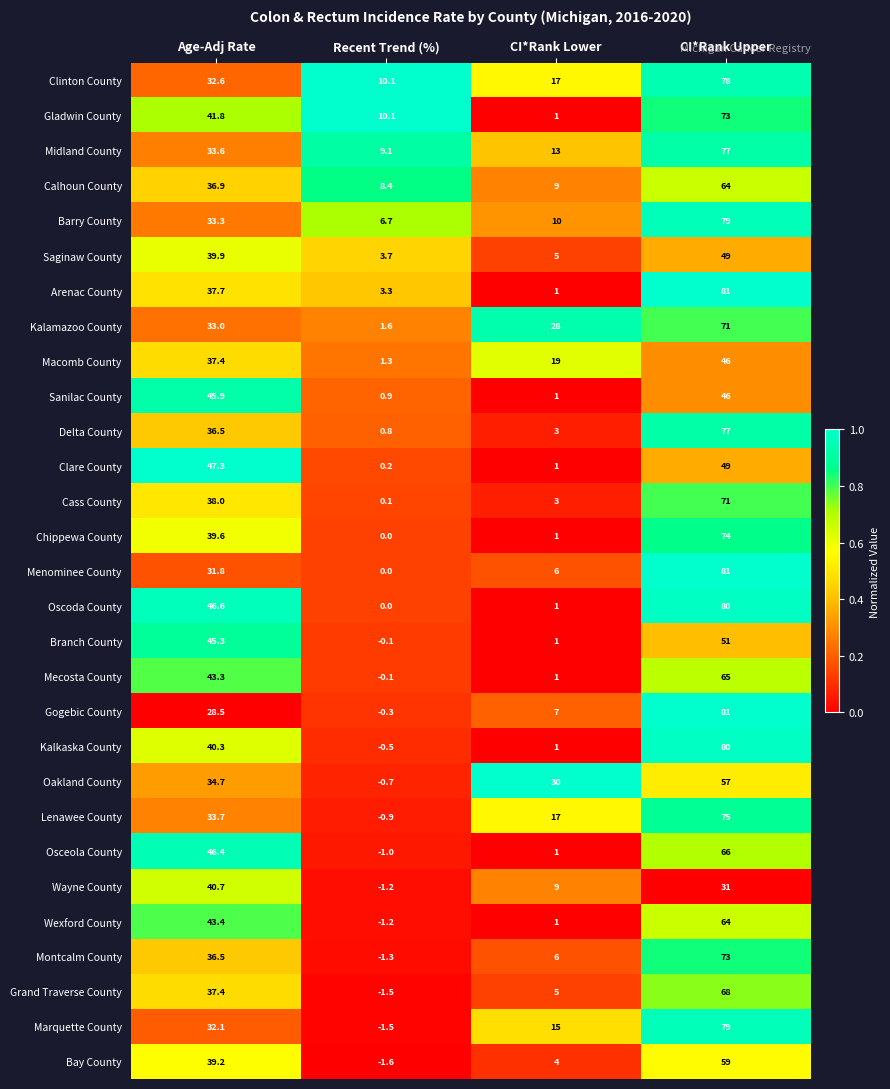

What is the difference between the second highest and minimum values in the Wayne County series?

32.2